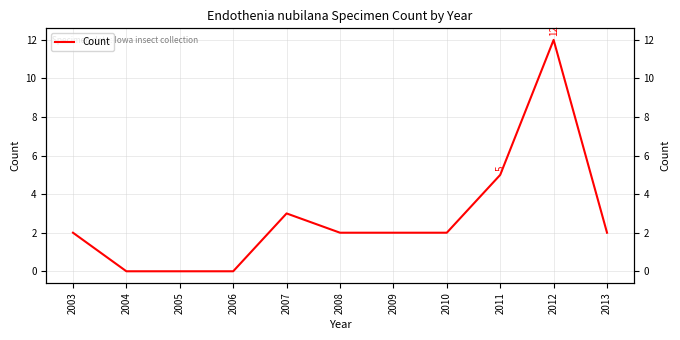

At which category does the data reach its first local peak?

2007